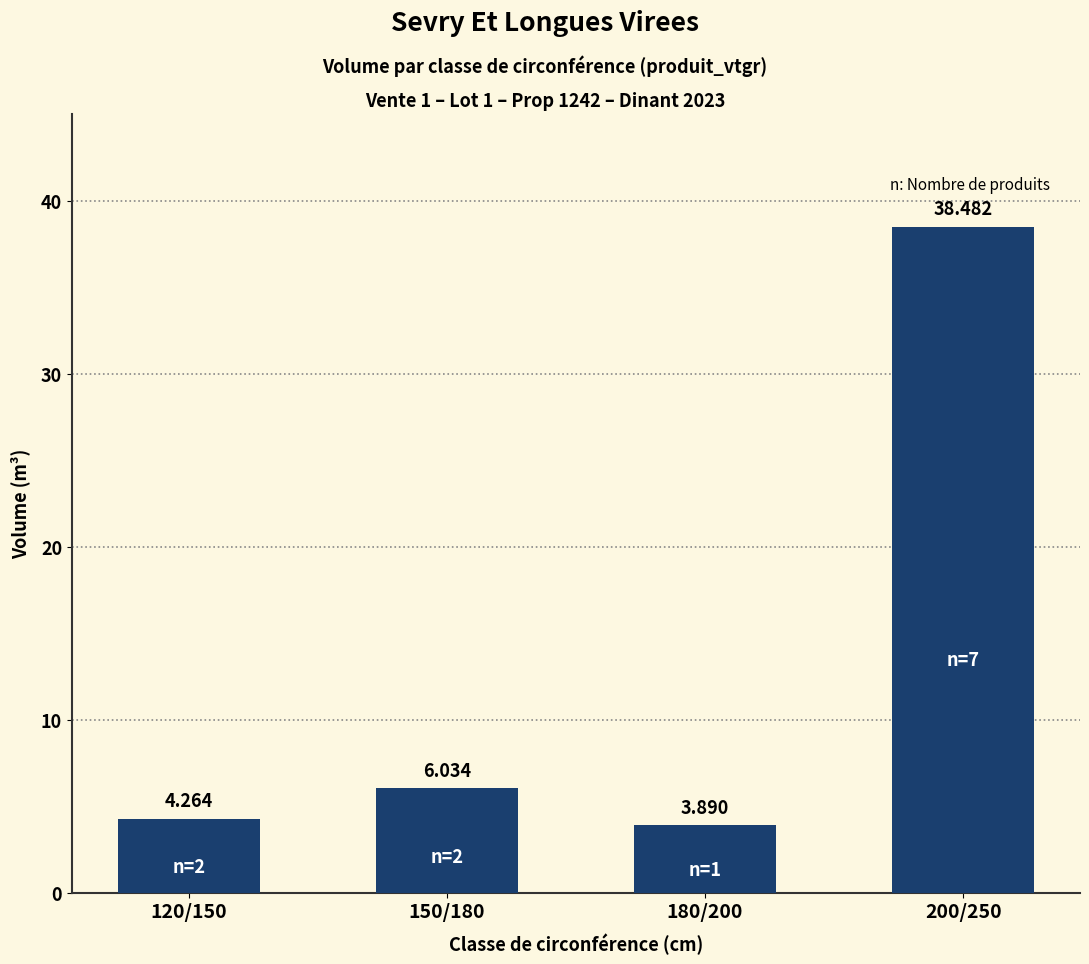

What is the difference between the values at 120/150 and 200/250?

34.2